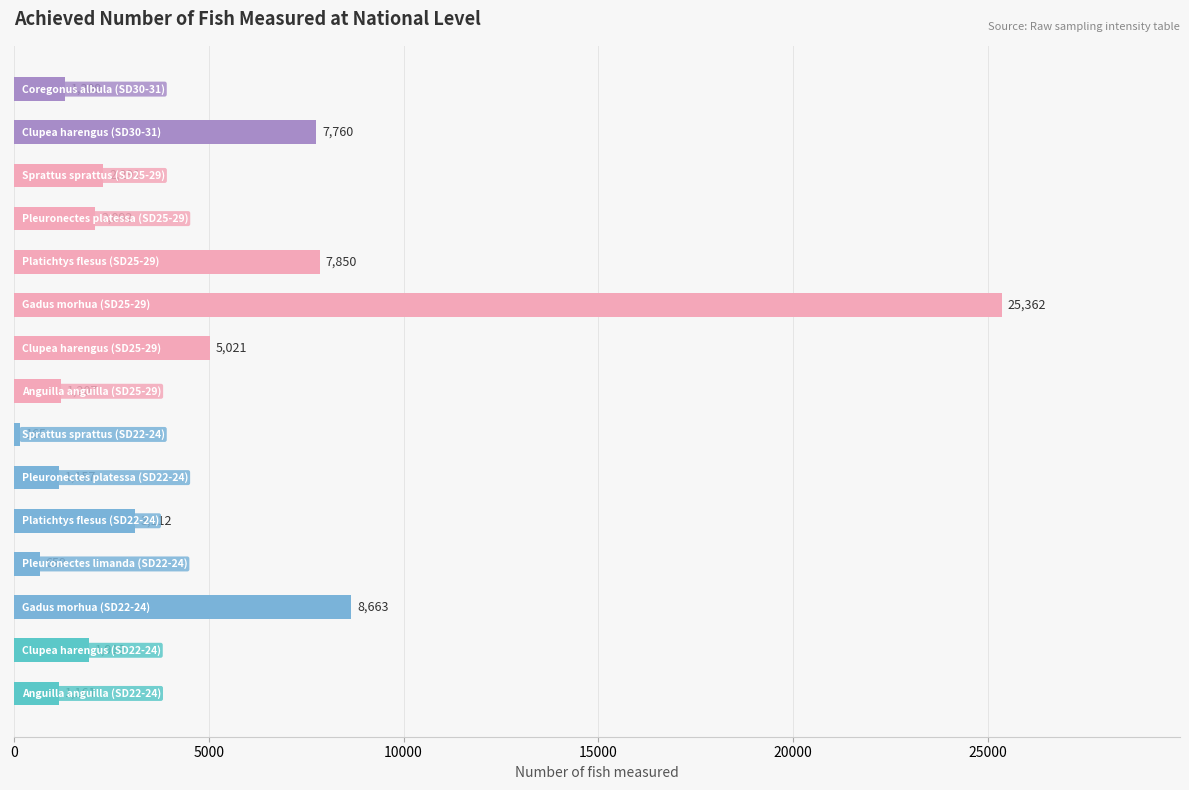

What is the greatest value displayed?

25362